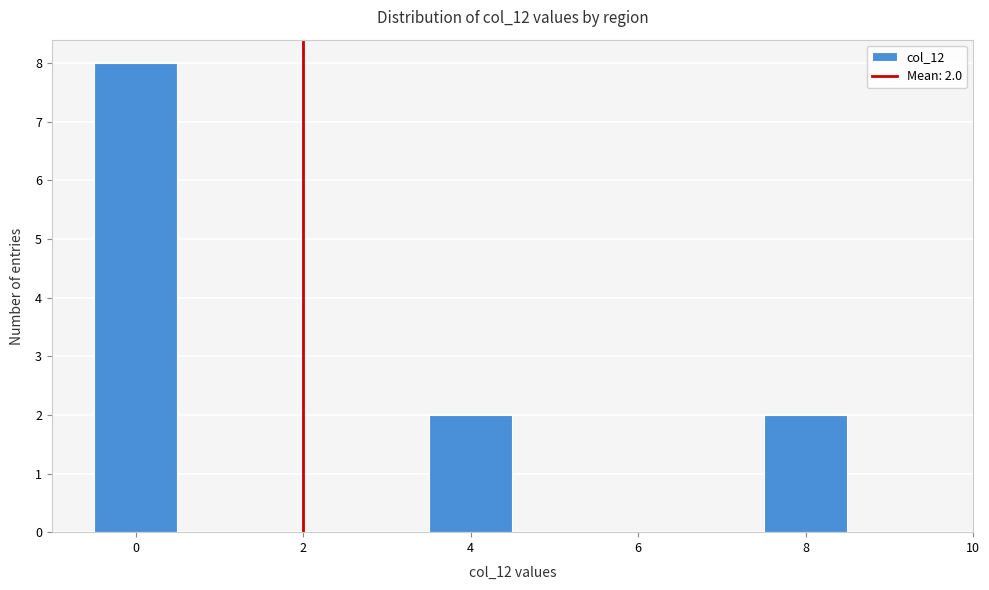

Which range on the x-axis has the tallest bar?

-0.5 to 0.5